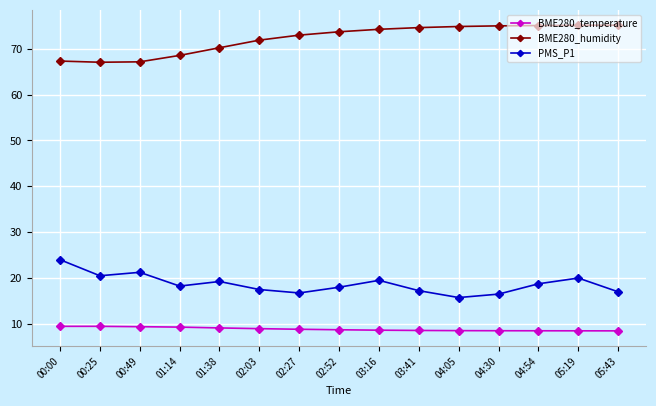

Is the value of BME280_humidity at 02:52 greater than the value of PMS_P1 at 02:52?

Yes